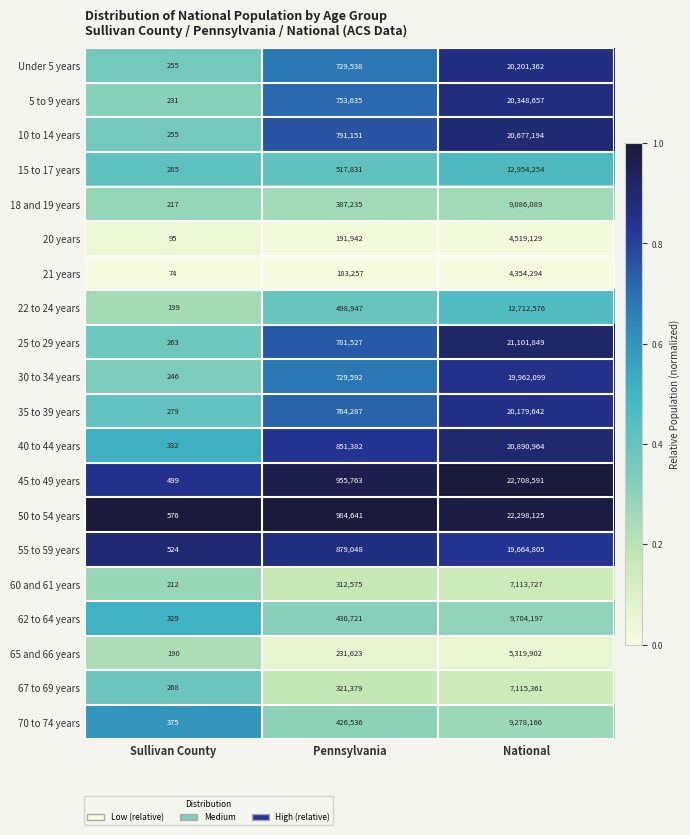

What is the total value across all series at National?

290190983